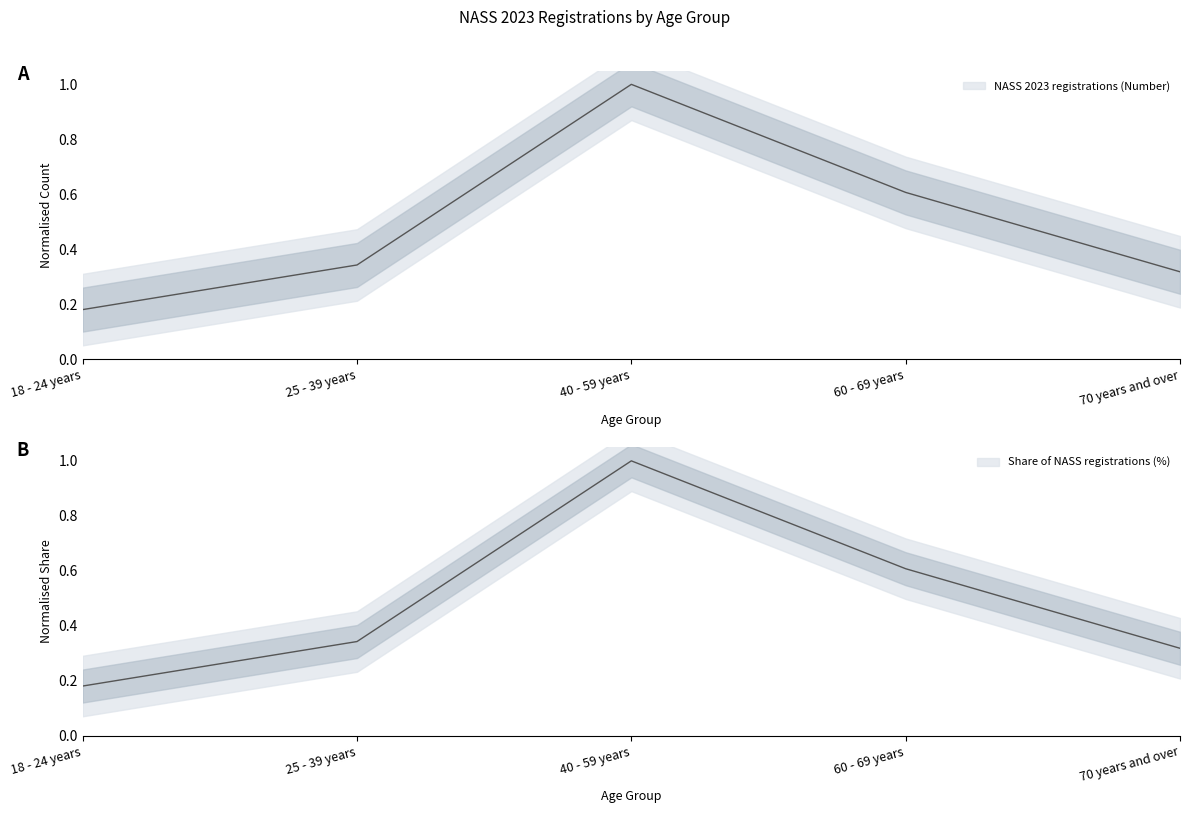

How many categories are shown in the chart?

5